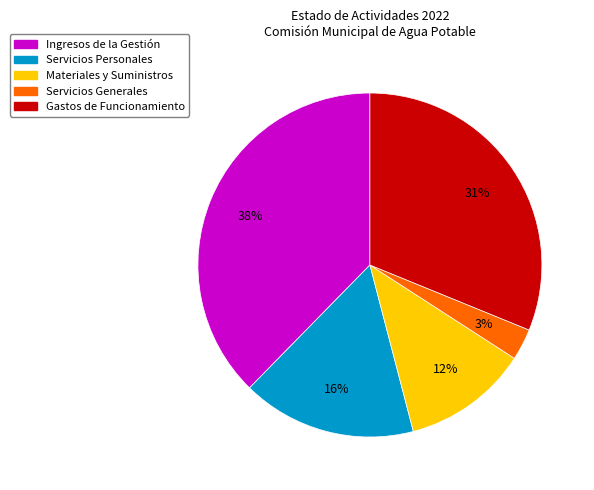

To the nearest percent, what is the difference between the Materiales y Suministros and Ingresos de la Gestión slice percentages?

26%